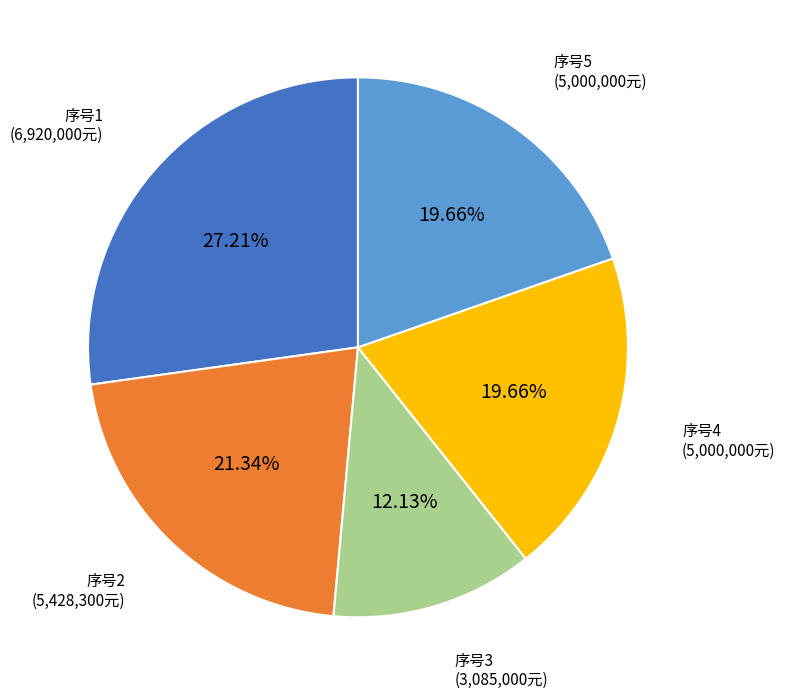

Do 序号4 and 序号5 together represent more than half of the pie?

No